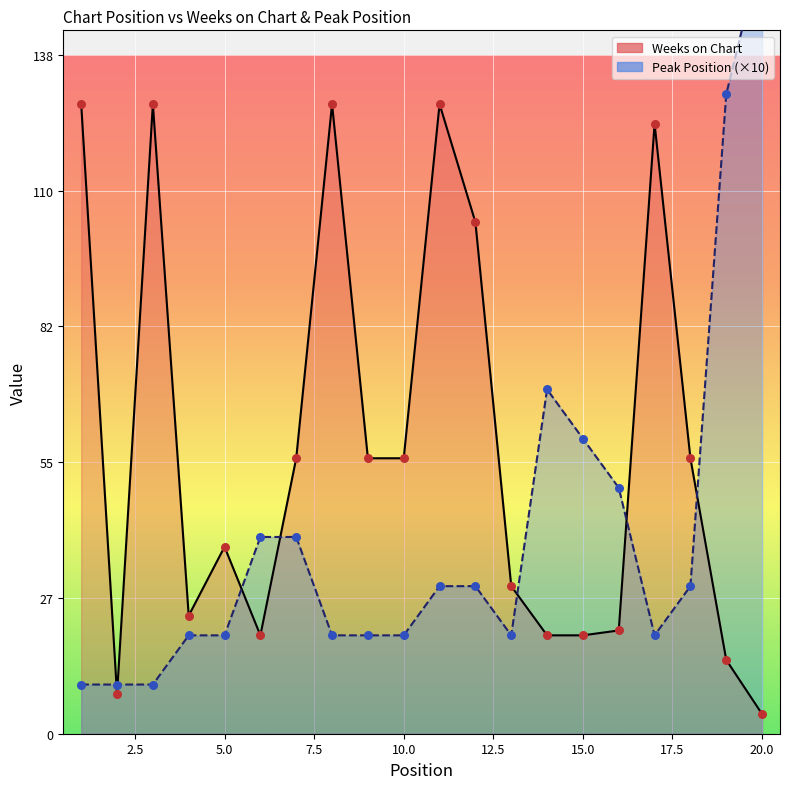

Which series contains the lowest Y value?

Weeks on Chart